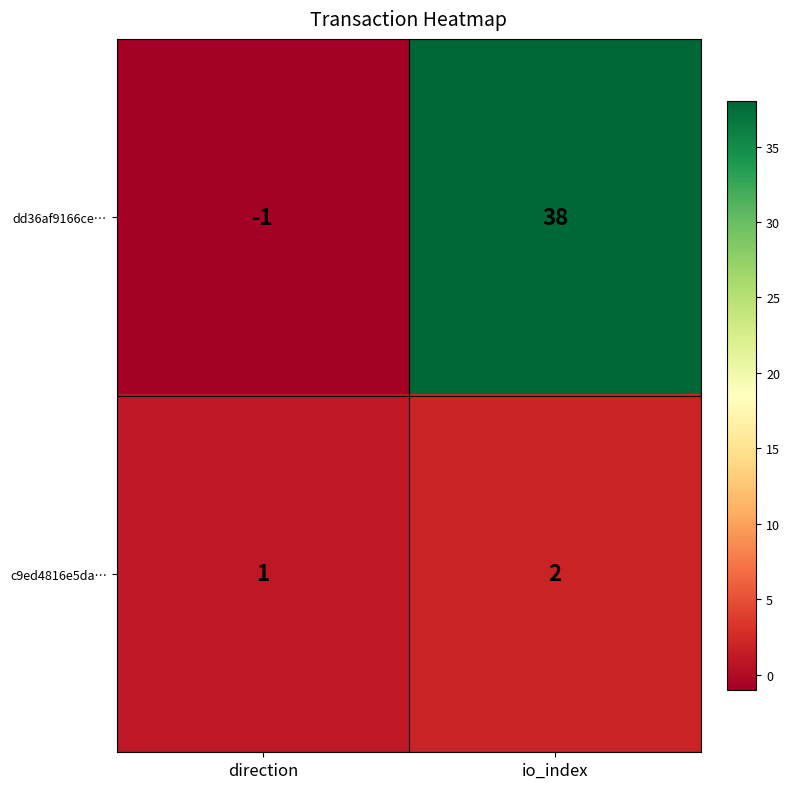

At which category does the chart reach its peak across all series?

io_index